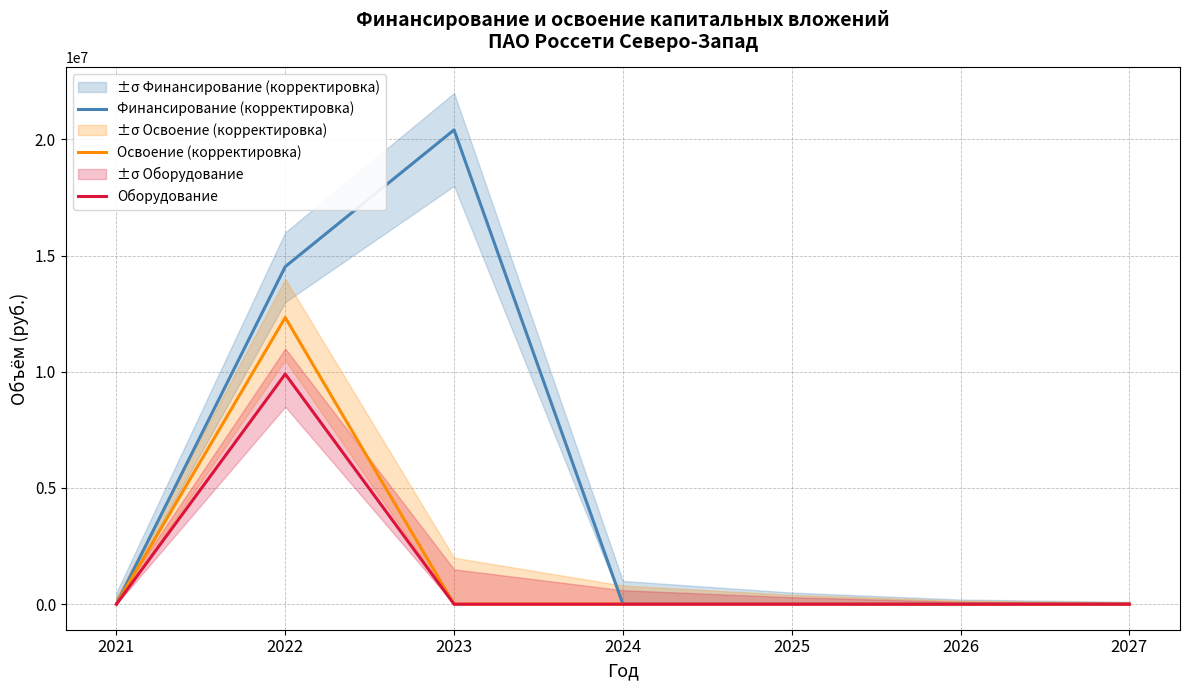

At how many categories does at least one series exceed 1881369?

2